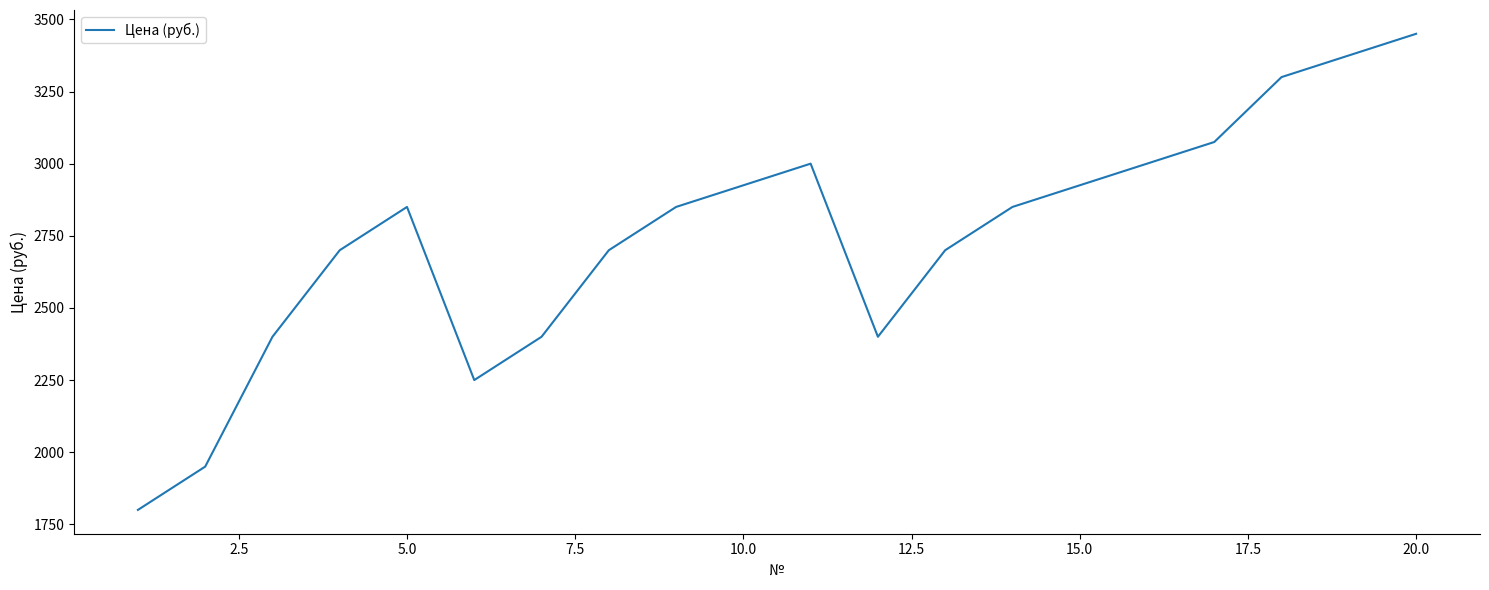

What is the maximum value shown in the chart?

3450